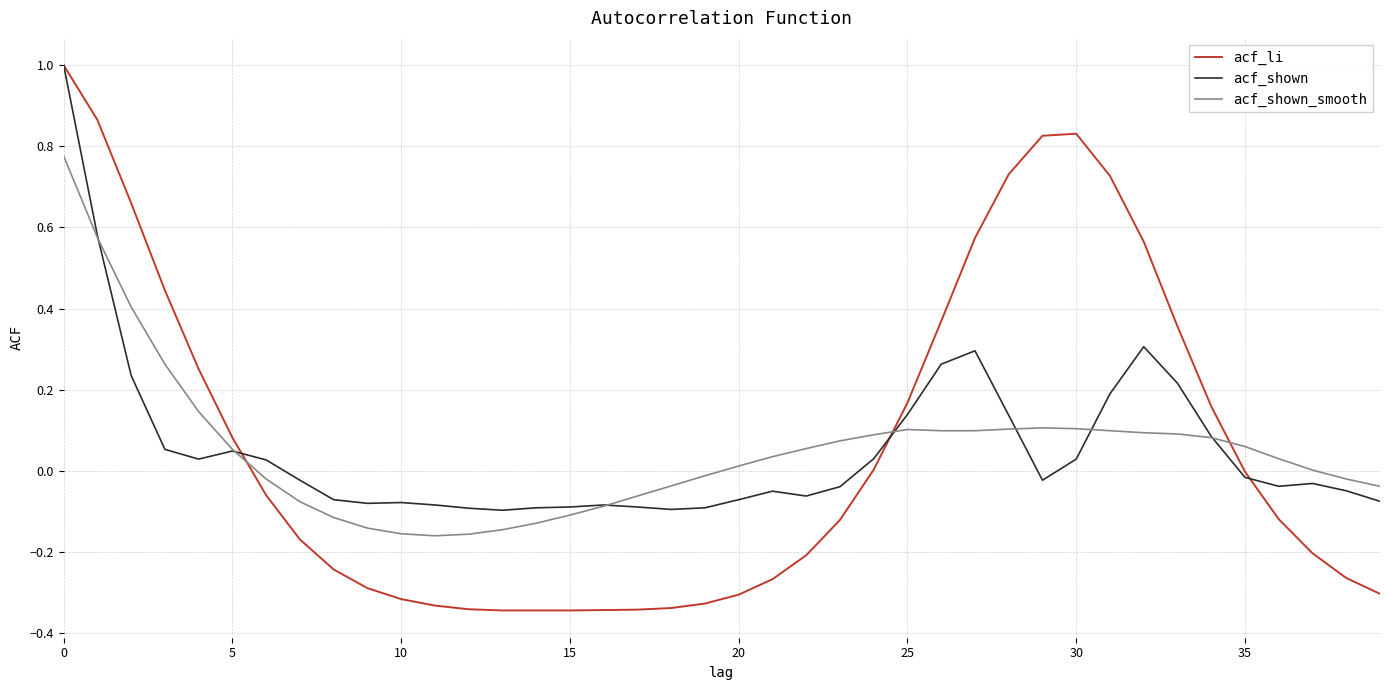

What is the maximum value for acf_shown?

1.0